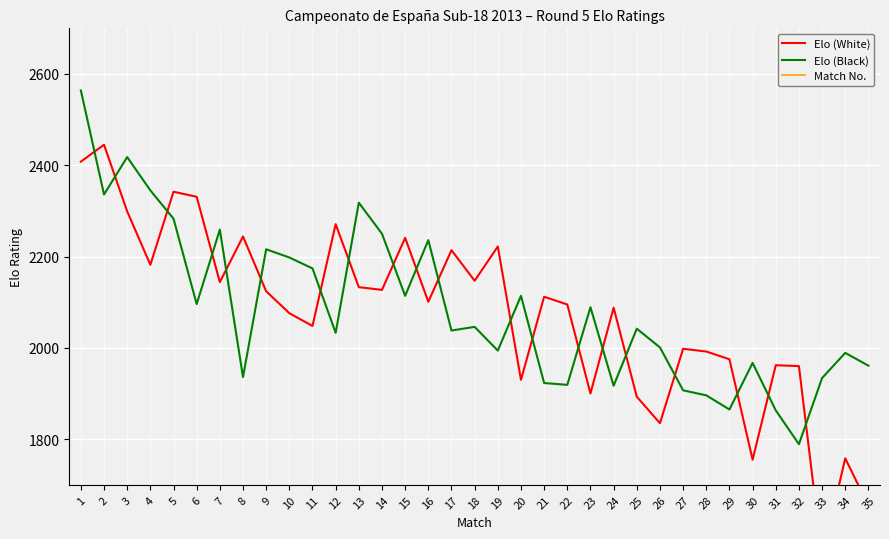

List the labels in order of Elo (White) value, largest first.

2, 1, 5, 6, 3, 12, 8, 15, 19, 17, 4, 18, 7, 13, 14, 9, 21, 16, 22, 24, 10, 11, 27, 28, 29, 31, 32, 20, 23, 25, 26, 34, 30, 35, 33